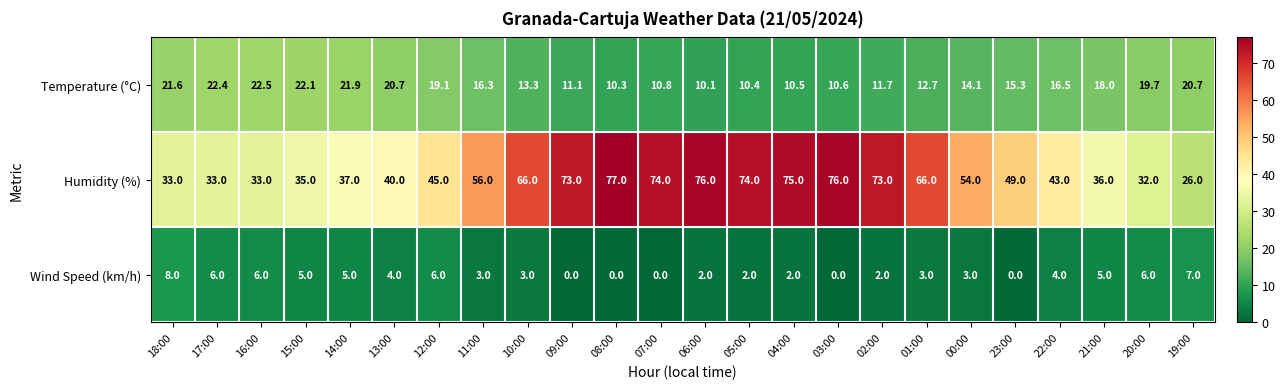

Is it true that Temperature (°C) equals 10.5 at 04:00?

True